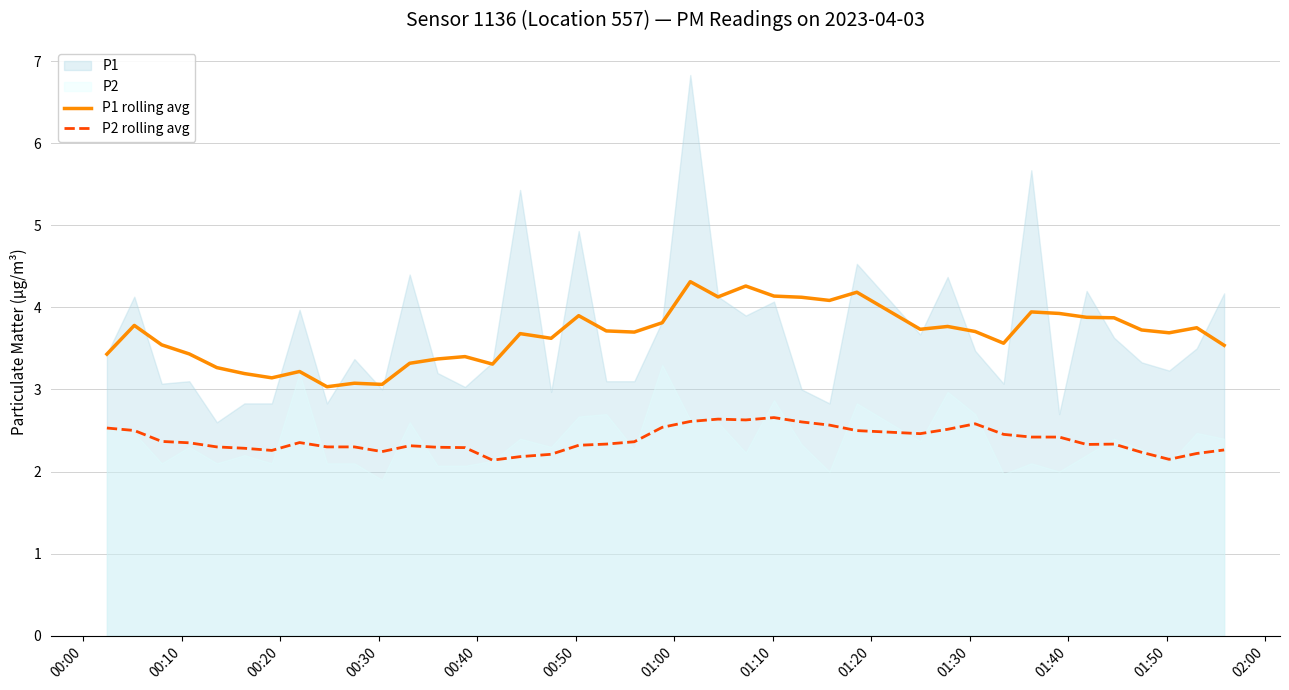

Is it true that P2 rolling avg equals 3.7 at 22?

False